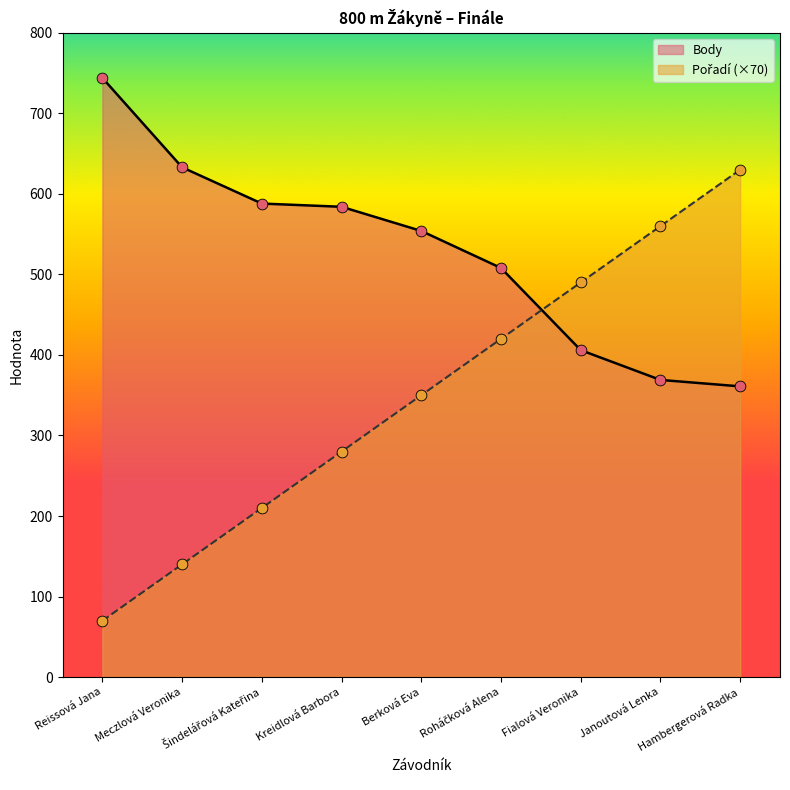

Which series has the widest spread of Y values?

Pořadí